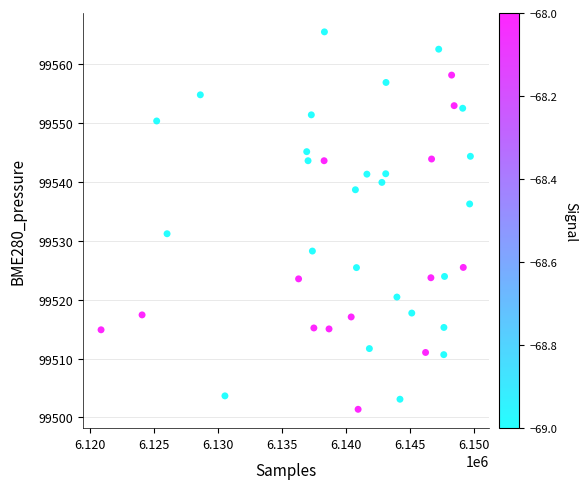

What Y value in the scatter plot is closest to 99533?

99531.2